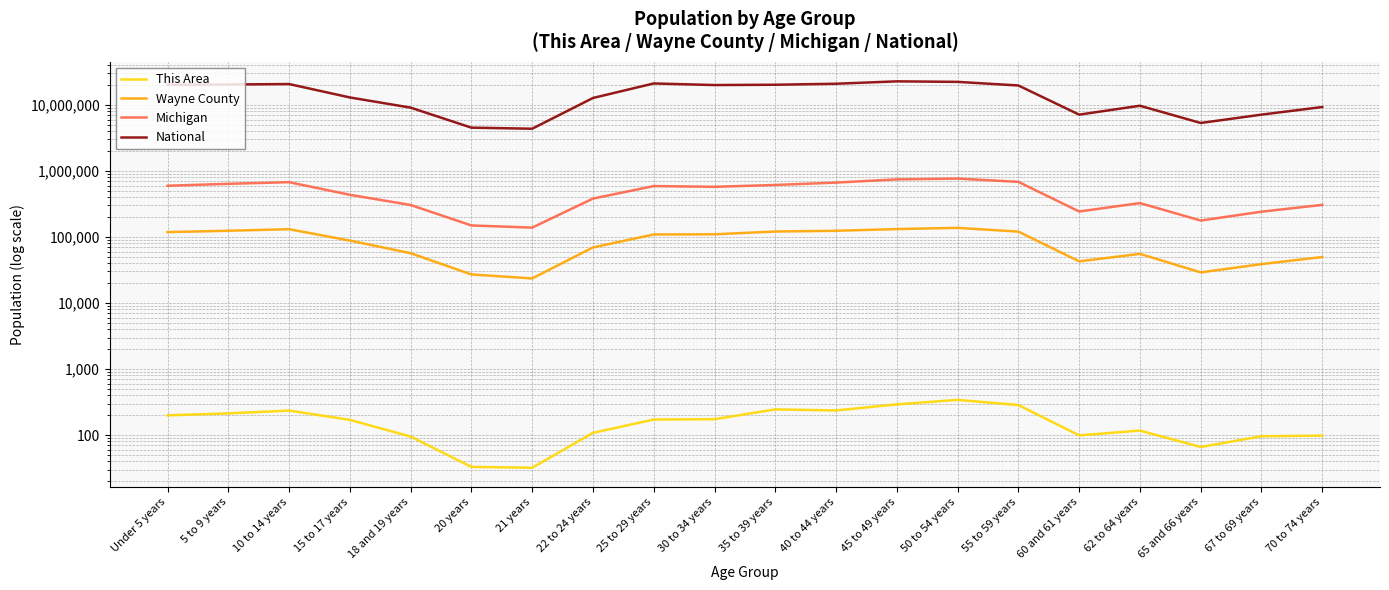

Is this an area chart (filled region under the line)?

No